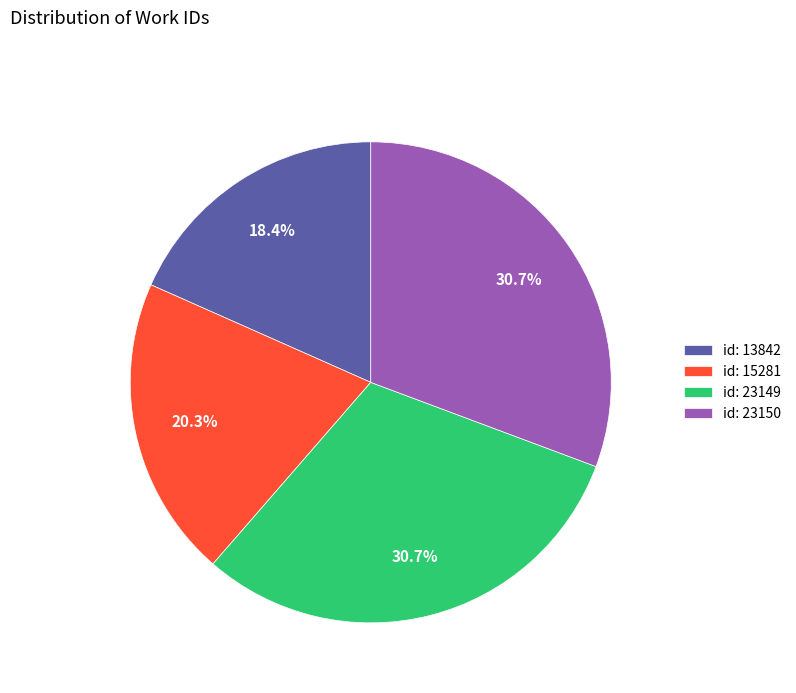

What is the smallest slice in the pie chart?

id: 13842